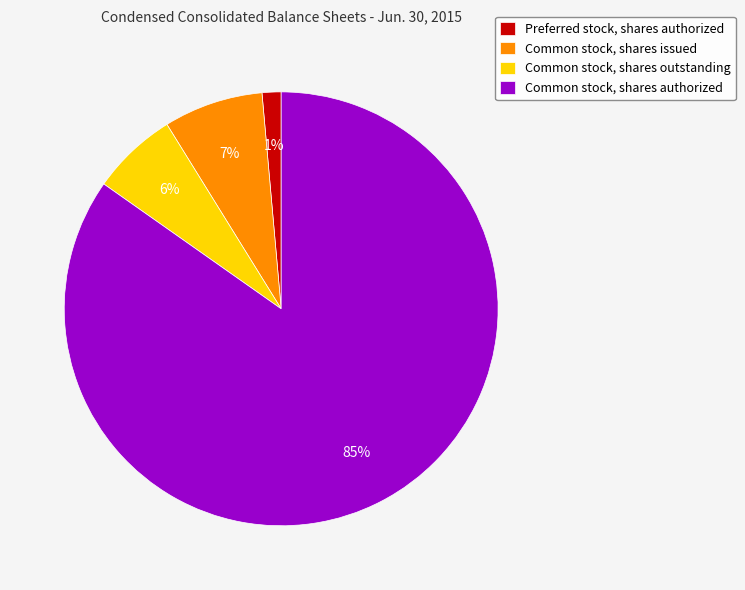

Does any single category account for the majority?

Yes